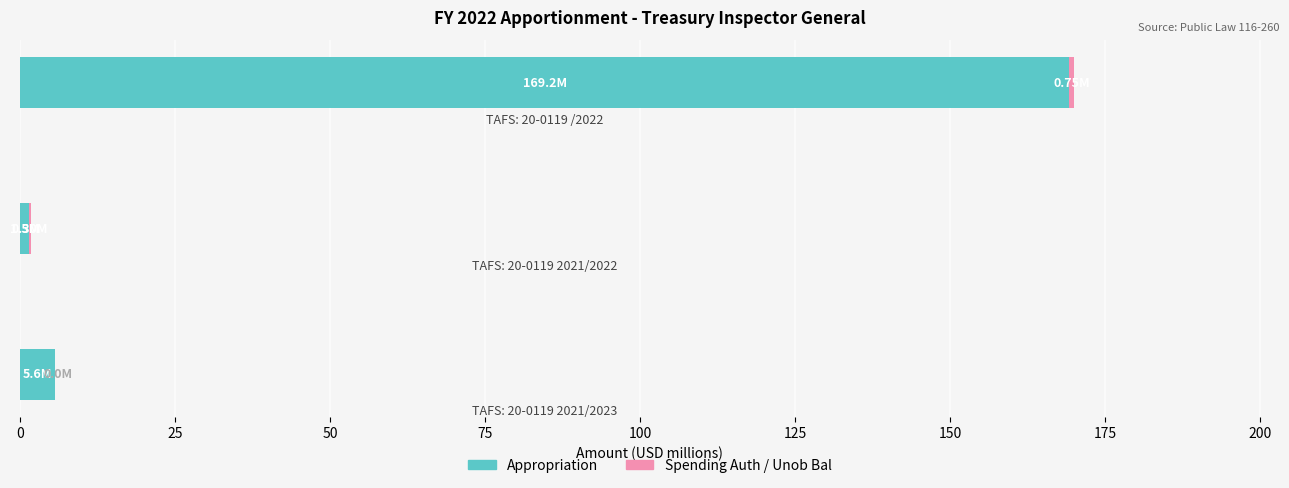

What is the sum of all Appropriation values?

176.3